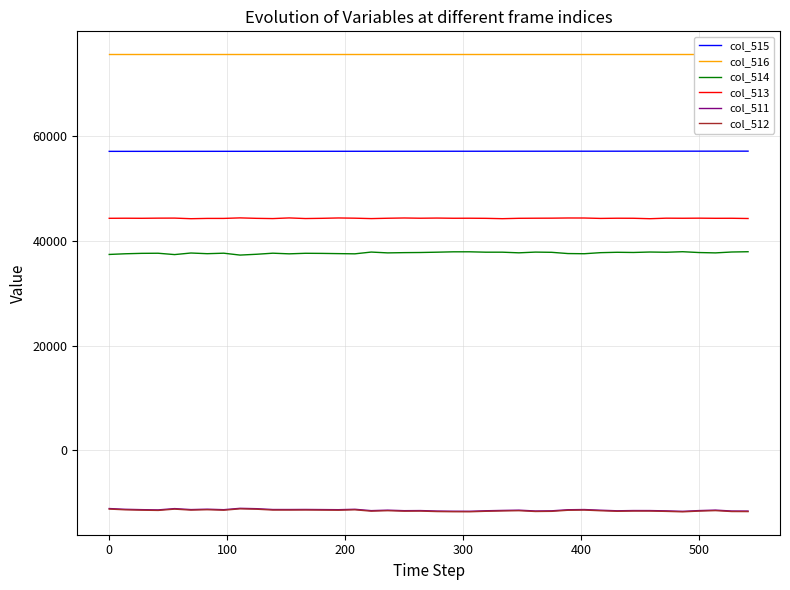

Reading right to left, transcribe all the data shown in this chart.

col_515: 57054	57053	57052	57051	57050	57049	57048	57047	57046	57045	57044	57043	57042	57041	57040	57039	57038	57037	57036	57035	57034	57033	57032	57031	57030	57029	57028	57027	57026	57025	57024	57023	57022	57021	57020	57019	57018	57017	57016	57015
col_516: 75535	75535	75535	75535	75535	75535	75535	75535	75535	75535	75535	75535	75535	75535	75535	75535	75535	75535	75535	75535	75535	75535	75535	75535	75535	75535	75535	75535	75535	75535	75535	75535	75535	75535	75535	75535	75535	75535	75535	75535
col_514: 37880	37827	37659	37724	37882	37780	37823	37738	37774	37702	37499	37531	37768	37809	37671	37792	37791	37866	37862	37792	37733	37708	37659	37815	37480	37518	37562	37583	37478	37600	37396	37241	37600	37507	37635	37336	37591	37572	37492	37362
col_513: 44214	44258	44253	44278	44261	44276	44176	44258	44267	44231	44307	44312	44279	44269	44252	44181	44246	44267	44261	44298	44268	44312	44264	44197	44275	44316	44249	44207	44324	44200	44245	44331	44232	44231	44177	44290	44282	44254	44267	44254
col_511: -11559	-11550	-11377	-11467	-11608	-11521	-11464	-11461	-11506	-11398	-11271	-11308	-11512	-11543	-11388	-11438	-11502	-11598	-11588	-11555	-11466	-11485	-11388	-11477	-11220	-11299	-11276	-11255	-11267	-11265	-11106	-11037	-11297	-11203	-11277	-11091	-11338	-11291	-11224	-11081
col_512: -11660	-11650	-11477	-11567	-11709	-11622	-11564	-11562	-11606	-11500	-11371	-11408	-11612	-11643	-11489	-11539	-11603	-11698	-11688	-11655	-11567	-11585	-11489	-11579	-11320	-11400	-11377	-11356	-11367	-11365	-11206	-11138	-11397	-11304	-11377	-11191	-11439	-11391	-11324	-11181